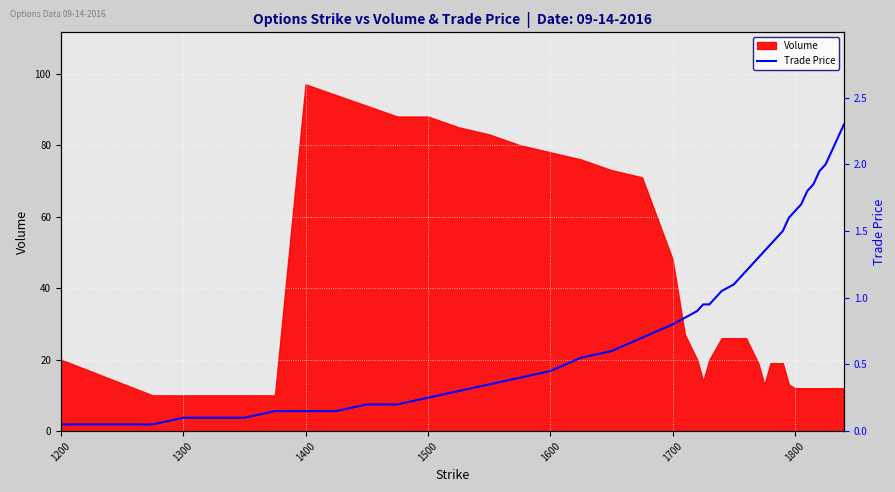

At which label does Volume reach its peak?

1400